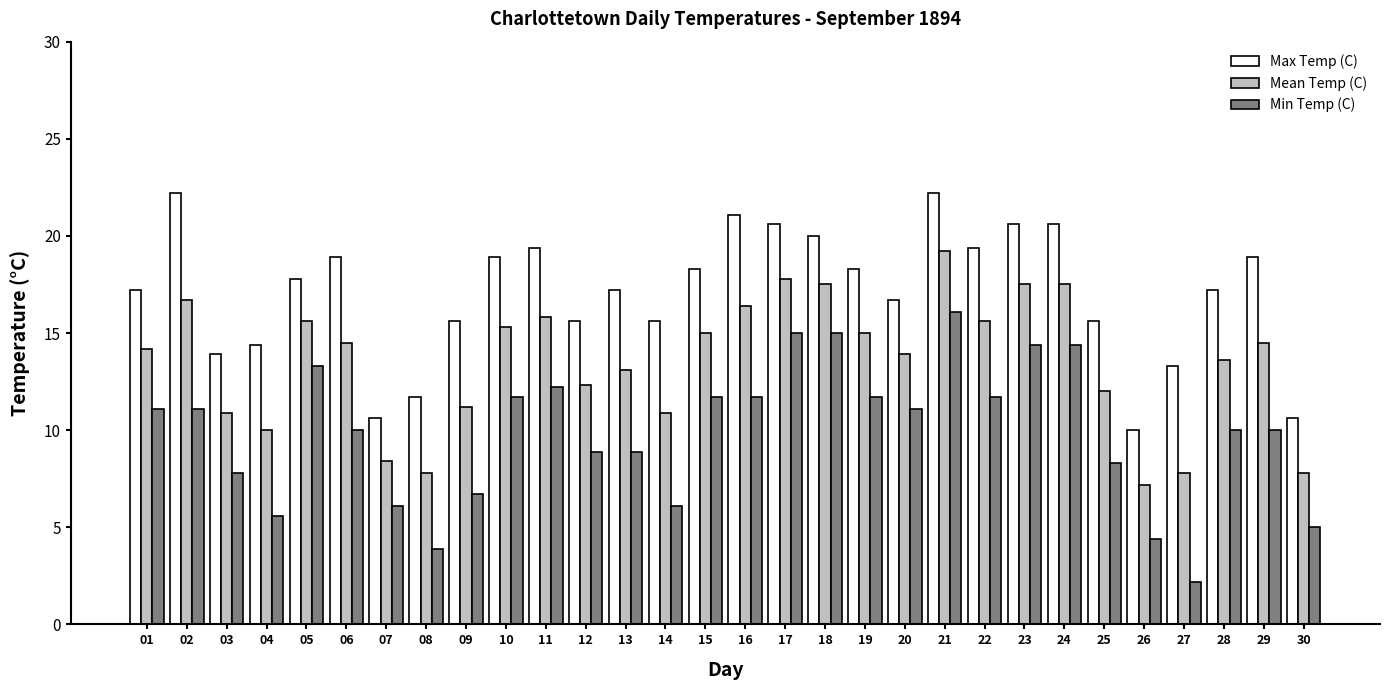

Reading left to right, transcribe all the data shown in this chart.

Max Temp (C): 17.2	22.2	13.9	14.4	17.8	18.9	10.6	11.7	15.6	18.9	19.4	15.6	17.2	15.6	18.3	21.1	20.6	20.0	18.3	16.7	22.2	19.4	20.6	20.6	15.6	10.0	13.3	17.2	18.9	10.6
Mean Temp (C): 14.2	16.7	10.9	10.0	15.6	14.5	8.4	7.8	11.2	15.3	15.8	12.3	13.1	10.9	15.0	16.4	17.8	17.5	15.0	13.9	19.2	15.6	17.5	17.5	12.0	7.2	7.8	13.6	14.5	7.8
Min Temp (C): 11.1	11.1	7.8	5.6	13.3	10.0	6.1	3.9	6.7	11.7	12.2	8.9	8.9	6.1	11.7	11.7	15.0	15.0	11.7	11.1	16.1	11.7	14.4	14.4	8.3	4.4	2.2	10.0	10.0	5.0